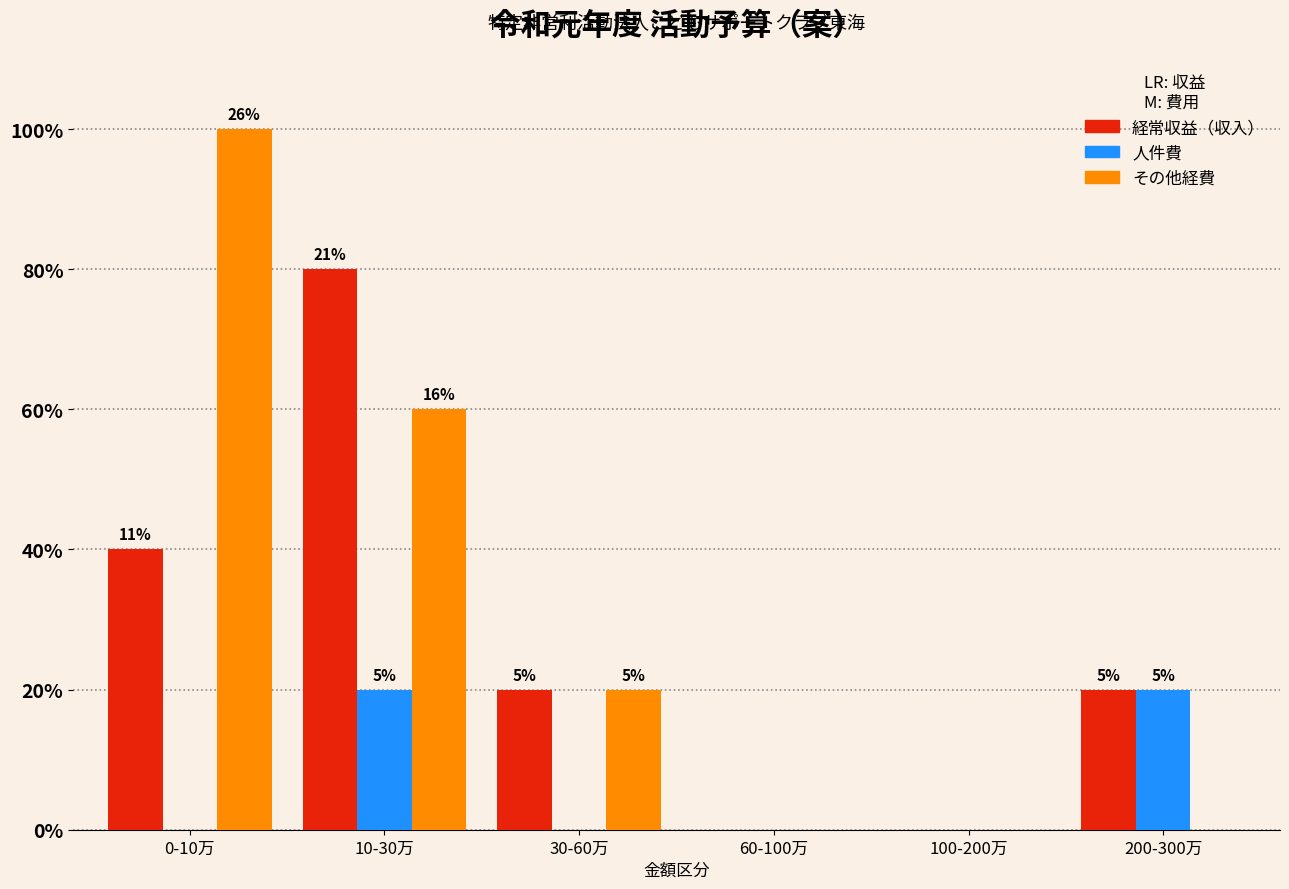

What are all the series names shown in the legend?

経常収益（収入）, 人件費, その他経費